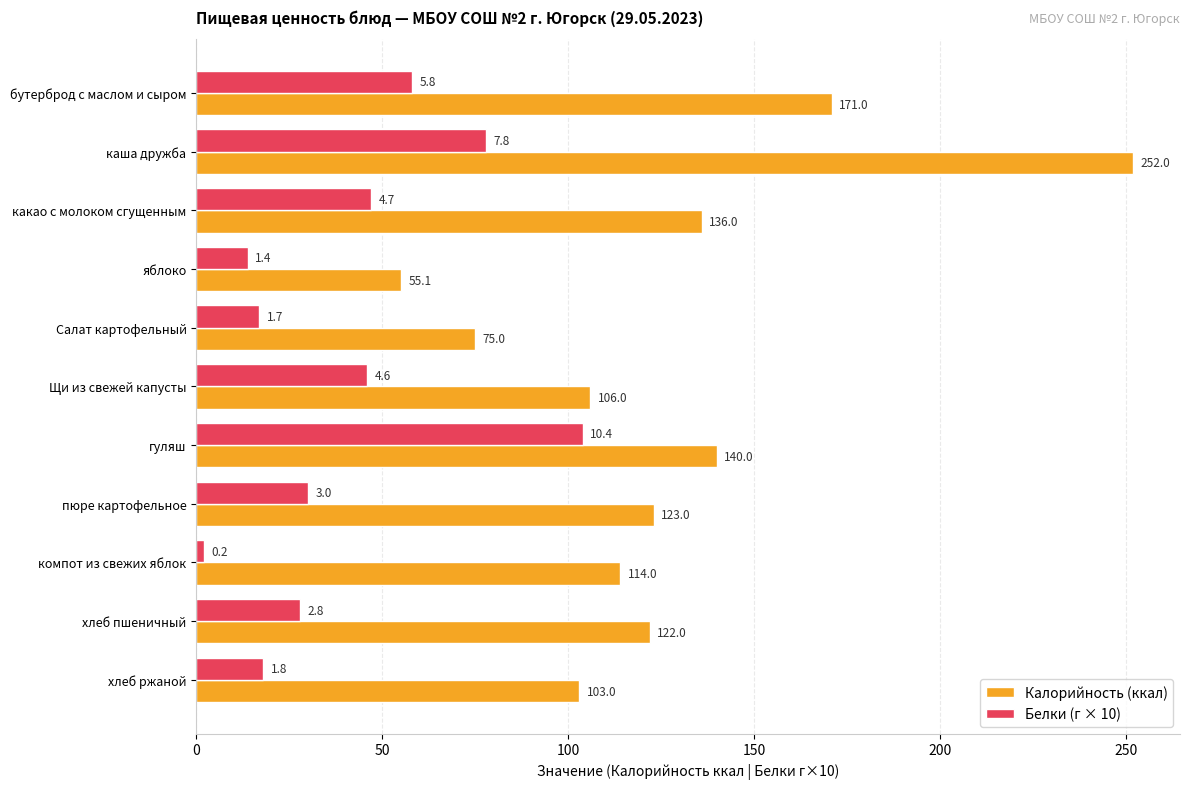

What is the average value of the Калорийность (ккал) series?

127.0